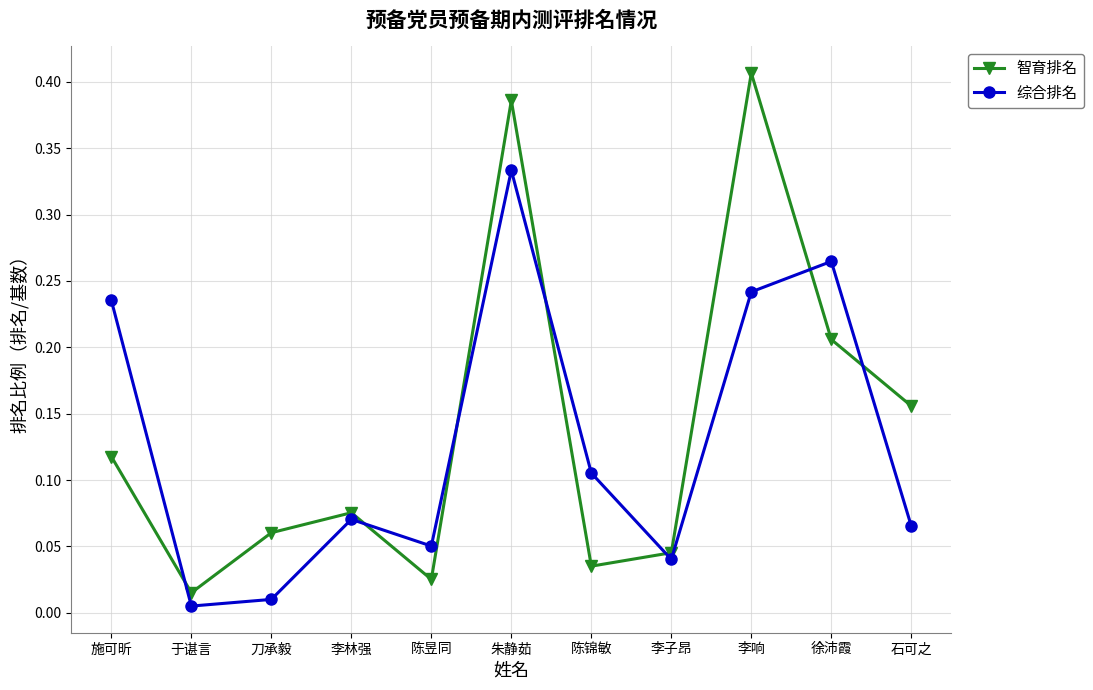

In 综合排名, how many points are higher than both neighbors (excluding endpoints)?

3